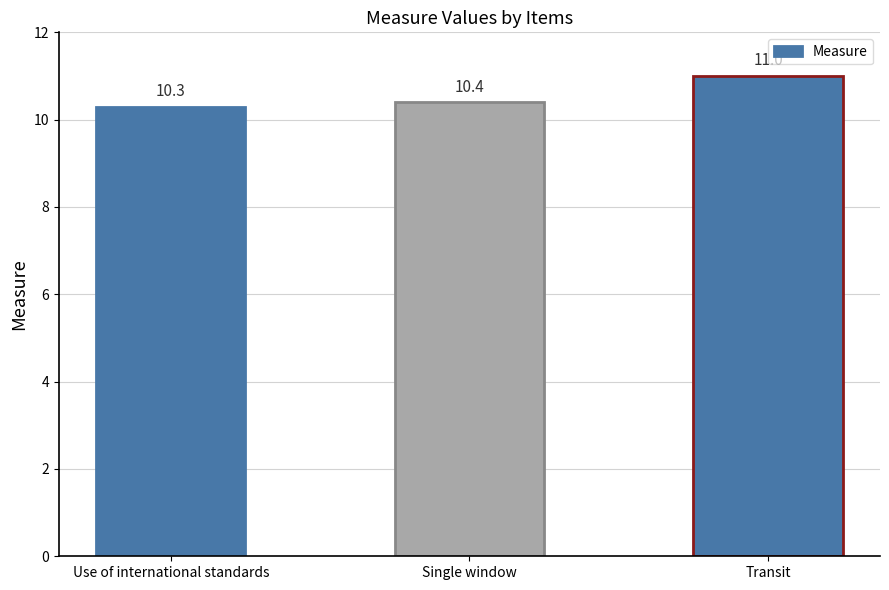

What is the ratio of the value at Single window to the value at Transit?

0.9